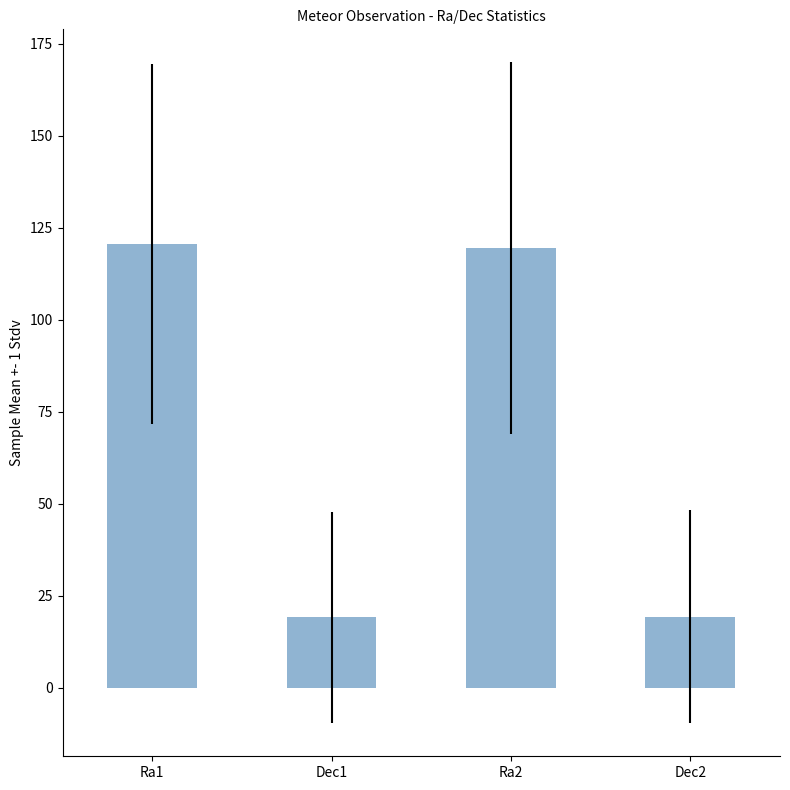

What is the value of the 4th bar from the left?

19.3